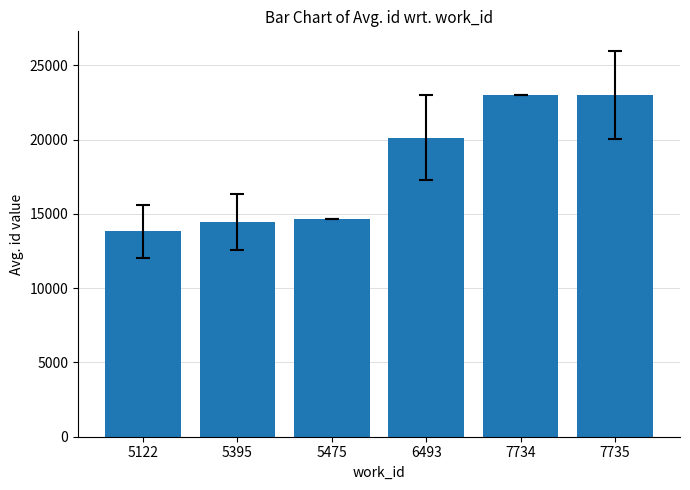

What is the average value?

18184.6